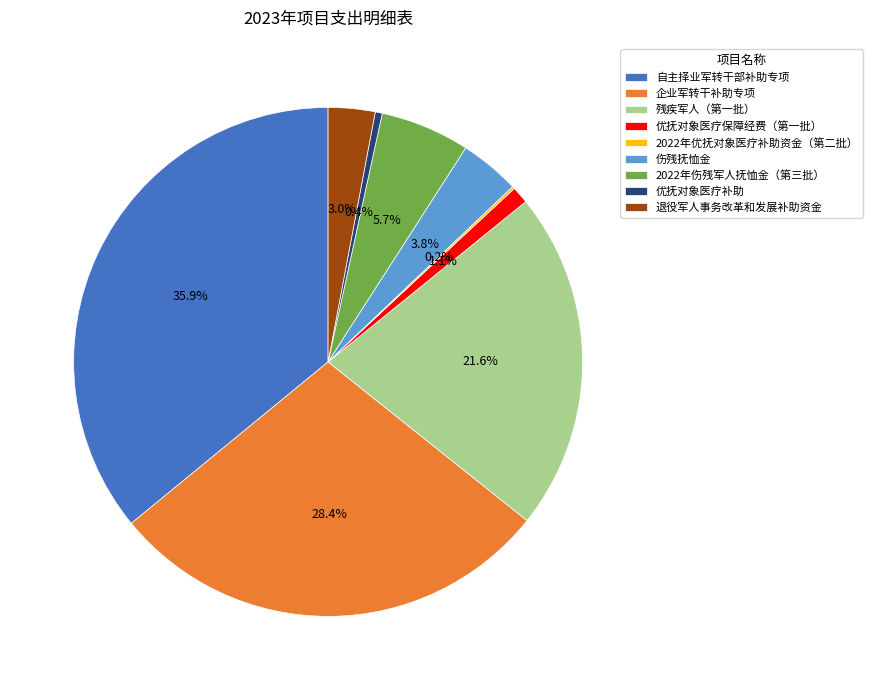

How much of the chart is everything except 伤残抚恤金?

96.2%